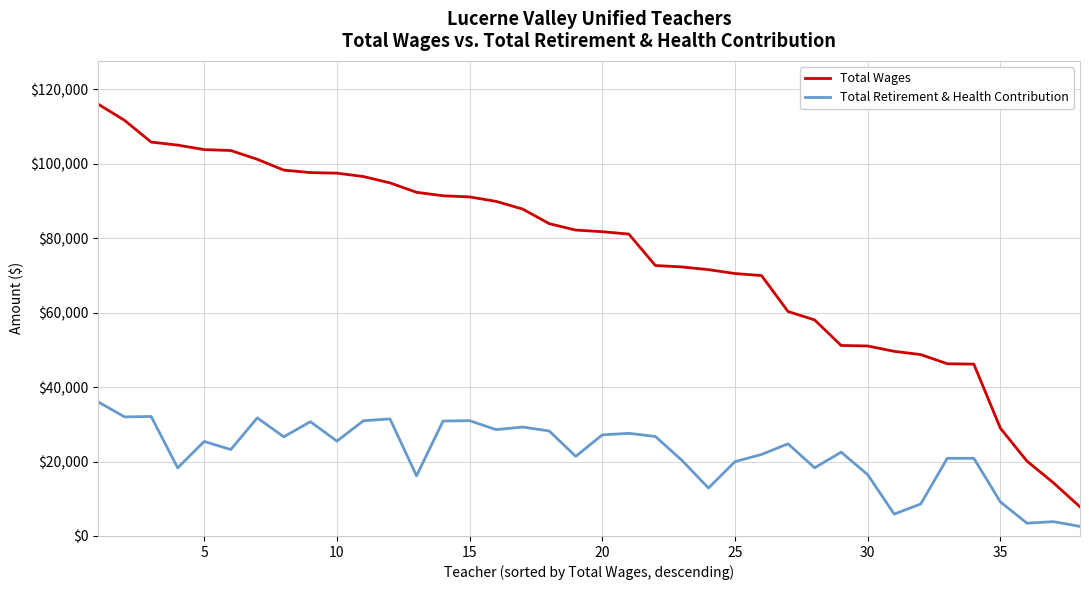

List the series in order of their peak value, highest first.

Total Wages, Total Retirement & Health Contribution